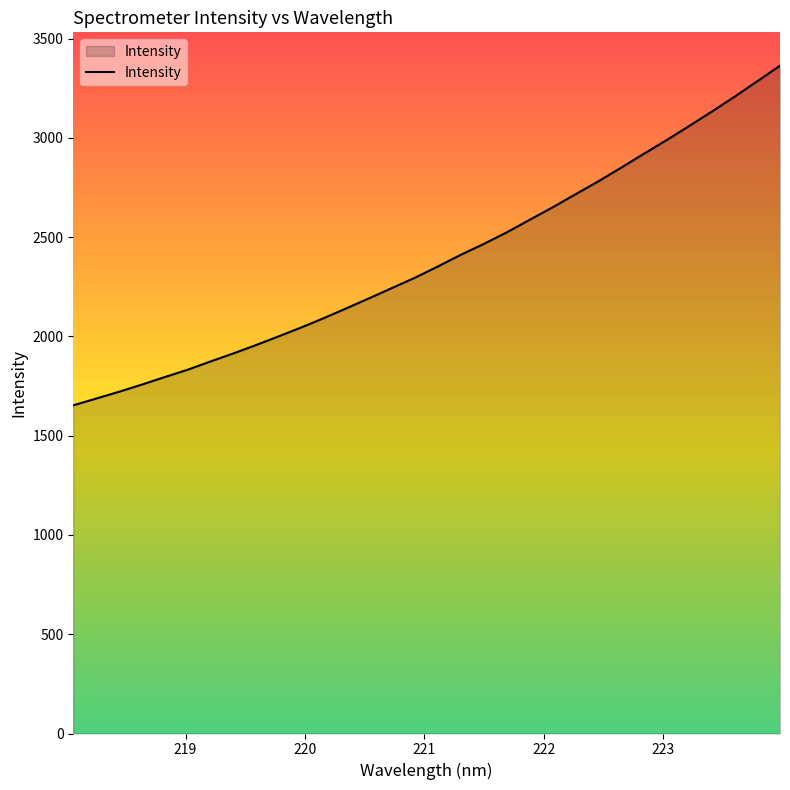

What is the maximum value shown in the chart?

3364.0